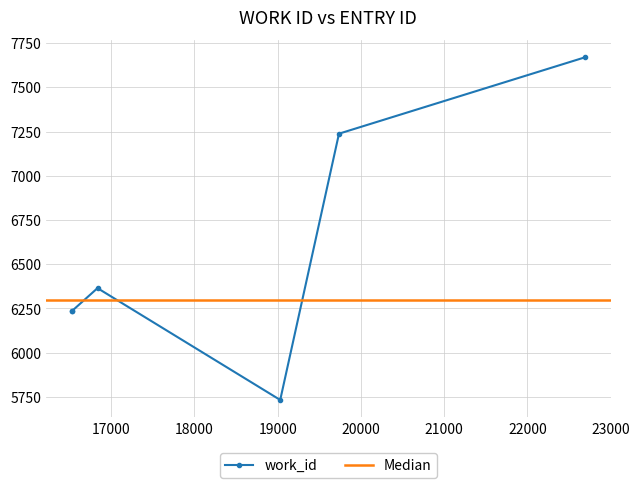

How many interior local peaks (higher than both neighbors) does the data have?

1